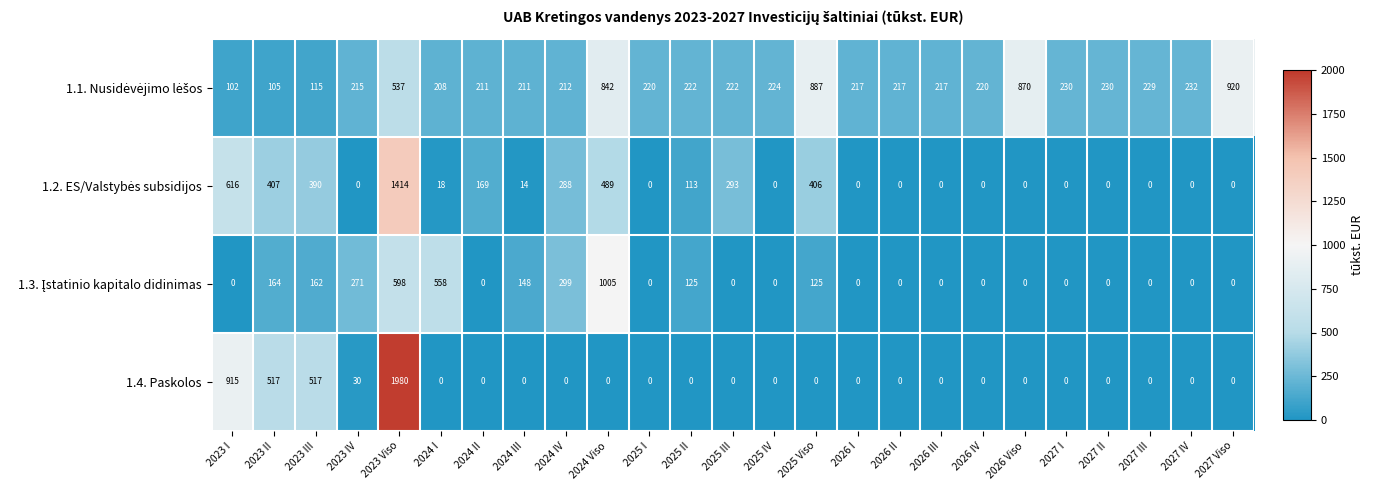

At which category is the sum across all series the highest?

2023 Viso